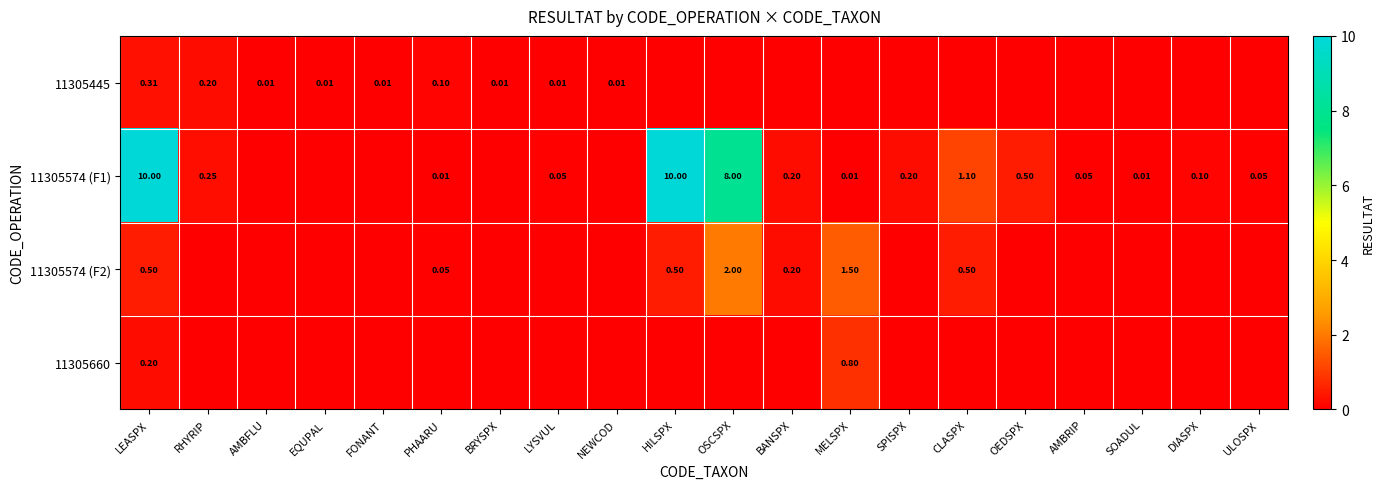

At PHAARU, list the series in order from smallest to largest.

11305660, 11305574 (F1), 11305574 (F2), 11305445